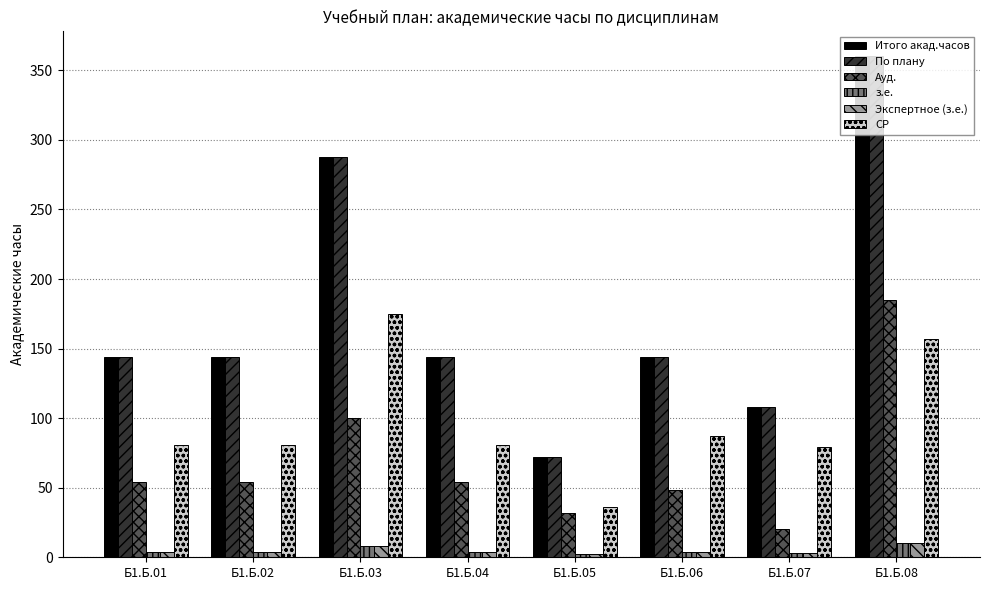

What is the average value of the СР series?

97